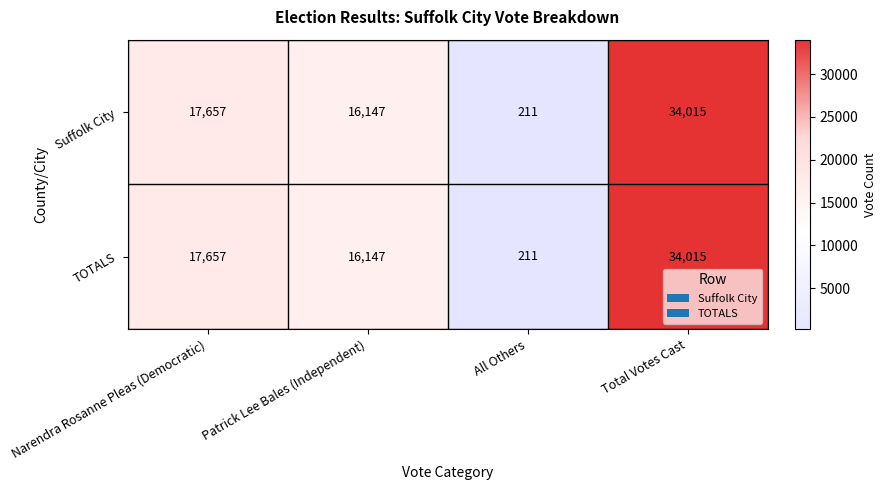

Rank the categories by Suffolk City value from highest to lowest.

Total Votes Cast, Narendra Rosanne Pleas (Democratic), Patrick Lee Bales (Independent), All Others